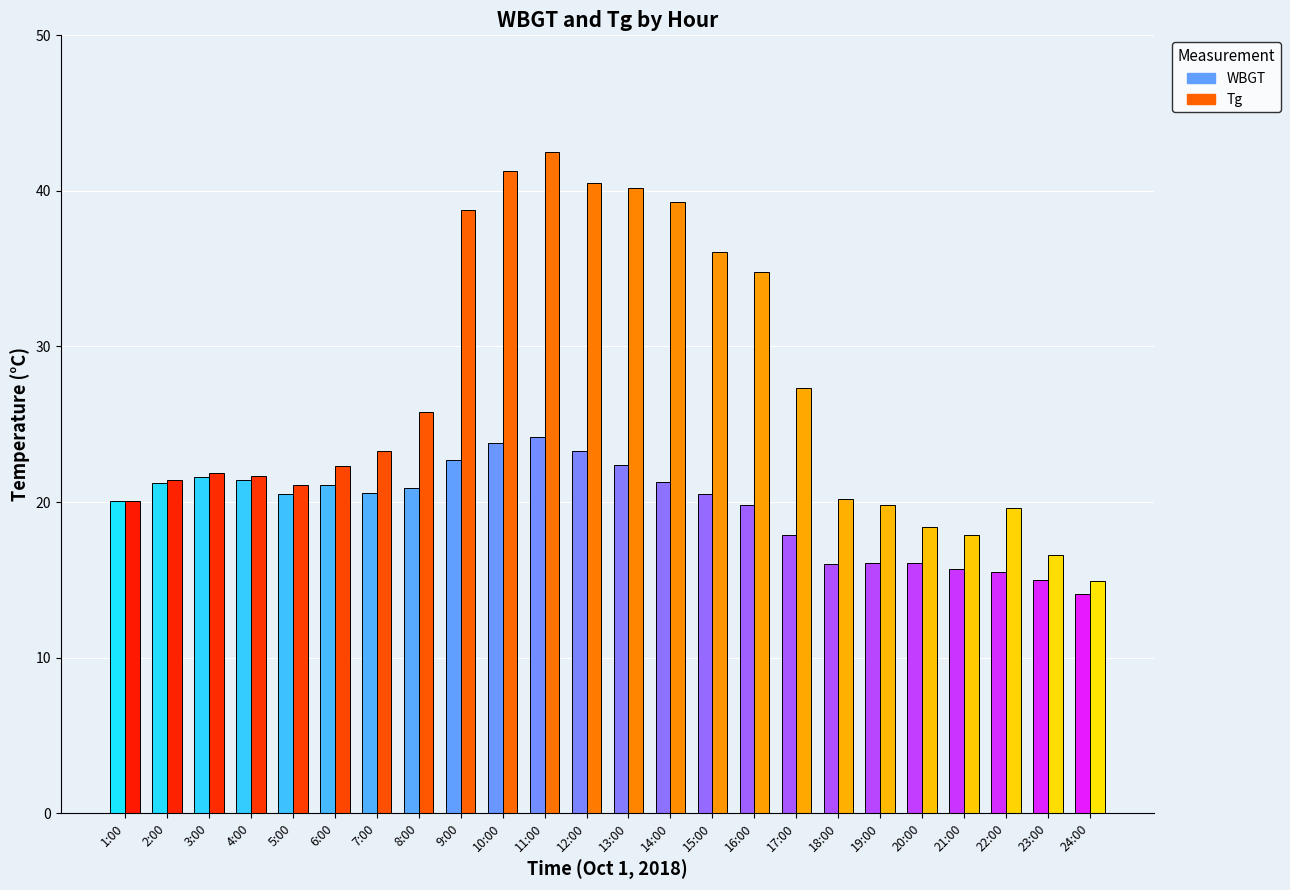

What is the value of the Tg_1 bar at the 4th from the left?

21.7